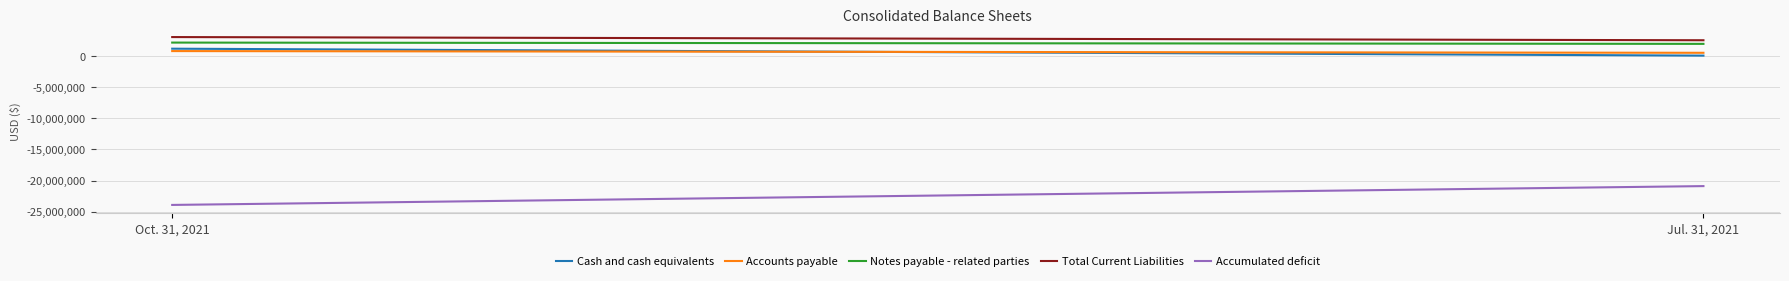

Reading right to left, transcribe all the data shown in this chart.

Cash and cash equivalents: Jul. 31, 2021=46929	Oct. 31, 2021=1158899
Accounts payable: Jul. 31, 2021=499580	Oct. 31, 2021=774826
Notes payable - related parties: Jul. 31, 2021=1930783	Oct. 31, 2021=2137290
Total Current Liabilities: Jul. 31, 2021=2512350	Oct. 31, 2021=3021730
Accumulated deficit: Jul. 31, 2021=-20880418	Oct. 31, 2021=-23899181